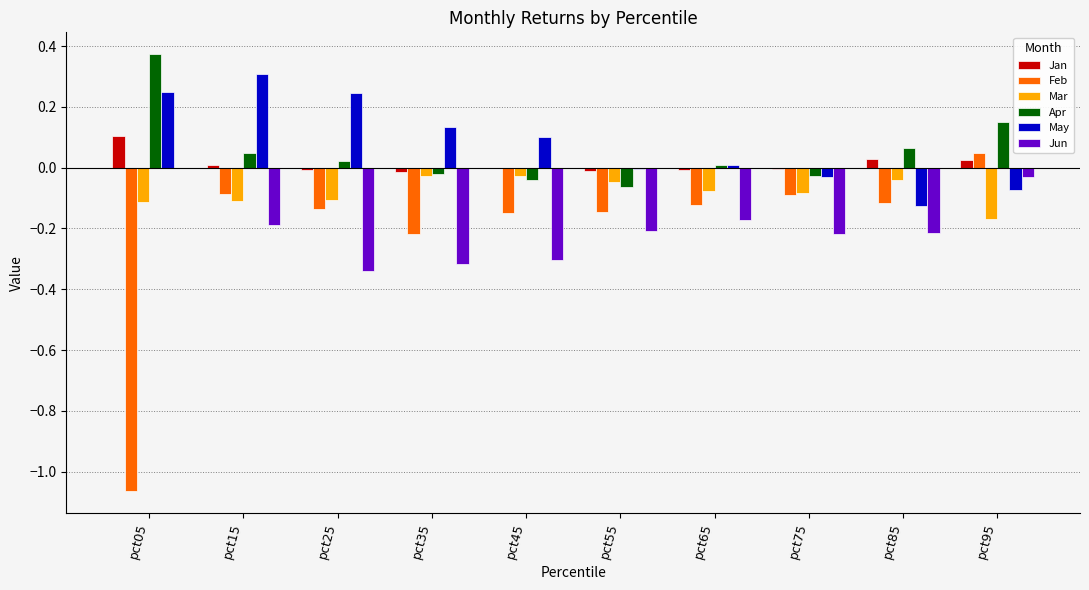

At which category does the chart reach its peak across all series?

pct05